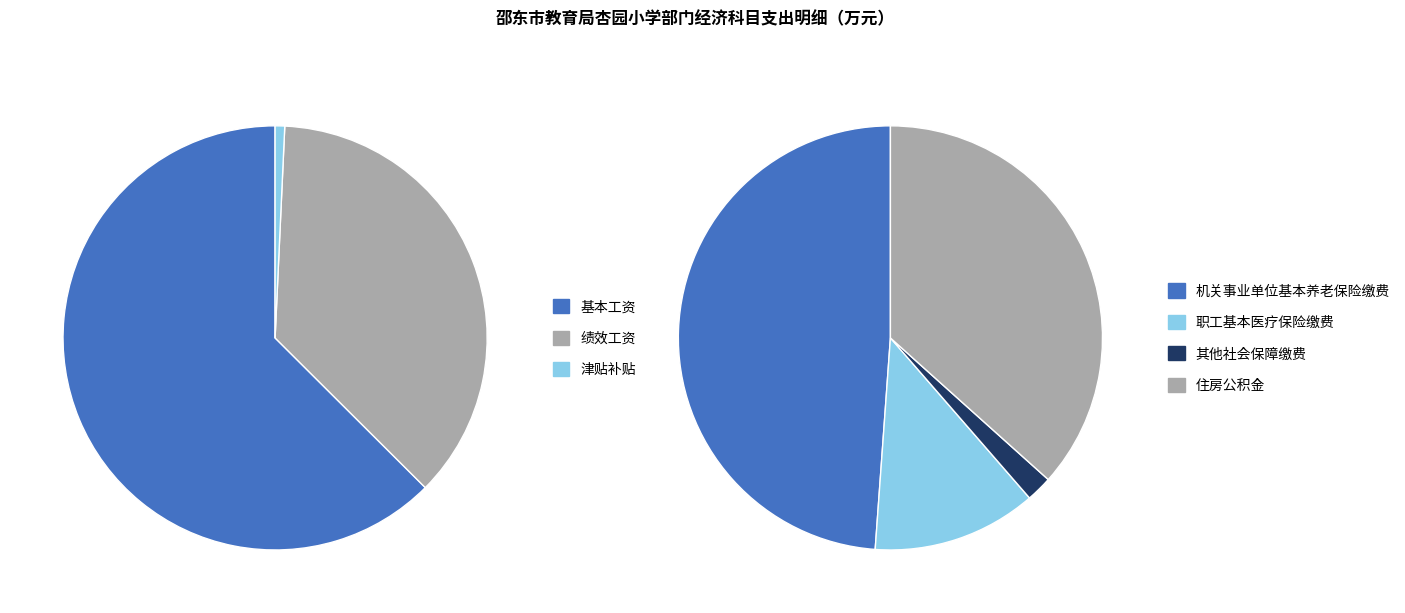

How many segments does this pie chart have?

7